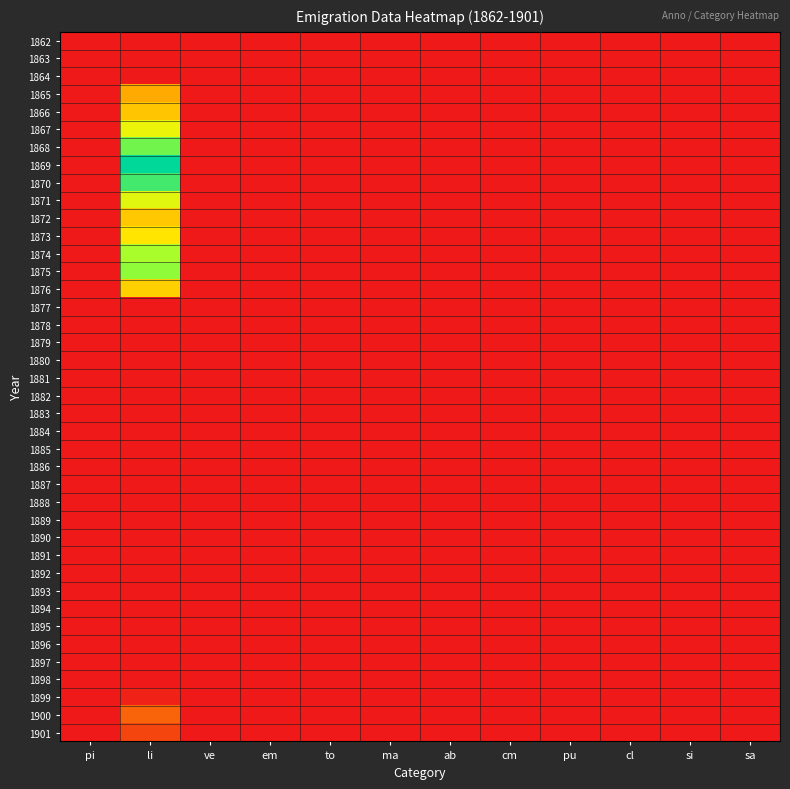

What is the greatest value displayed?

79214